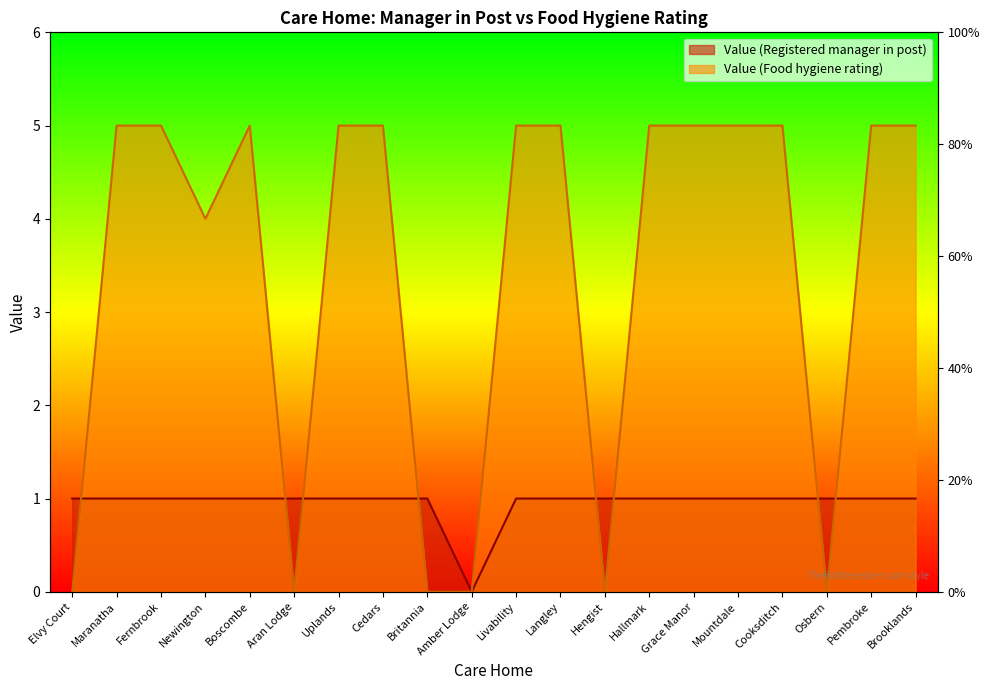

What is the greatest value displayed?

5